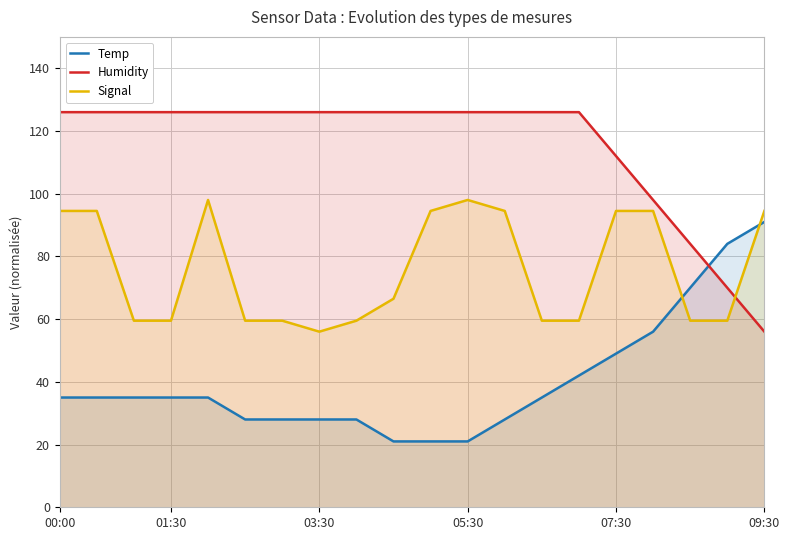

Where do Humidity and Temp first cross each other?

17 and 18